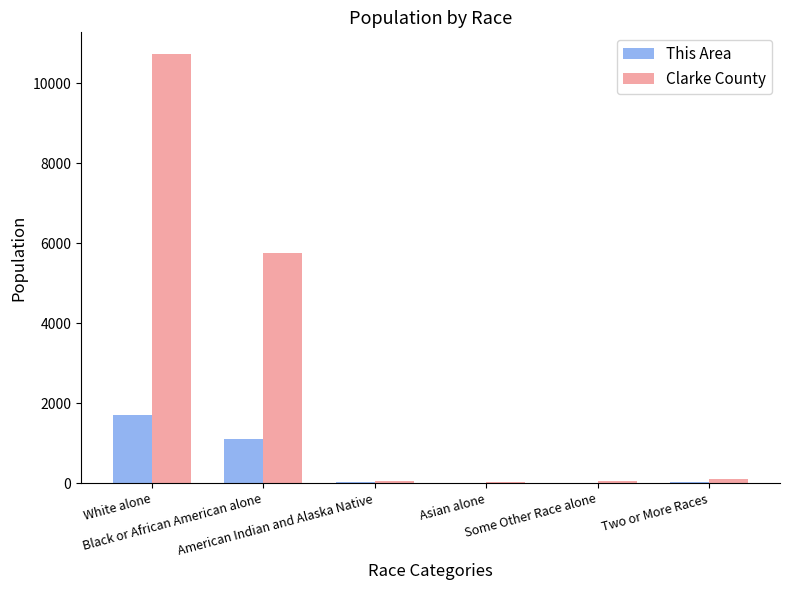

What is the sum of all This Area values?

2857